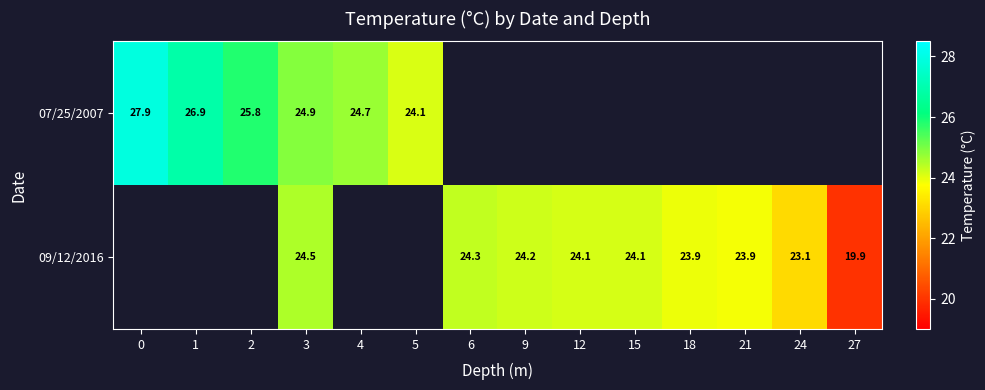

Is it true that 09/12/2016 equals 6.8 at 9?

False